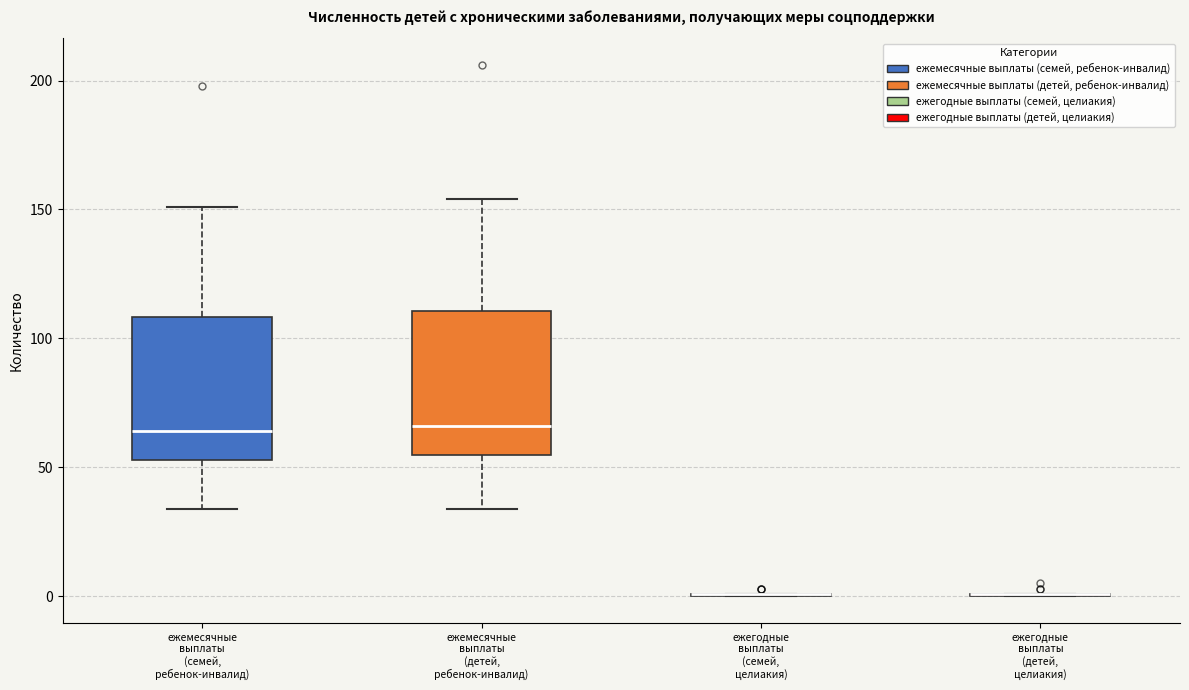

Where is the upper edge of the box for ежемесячные выплаты (детей, ребенок-инвалид) on the y-axis? The values are not printed on the chart, so give them approximately, as read against the axis.

110